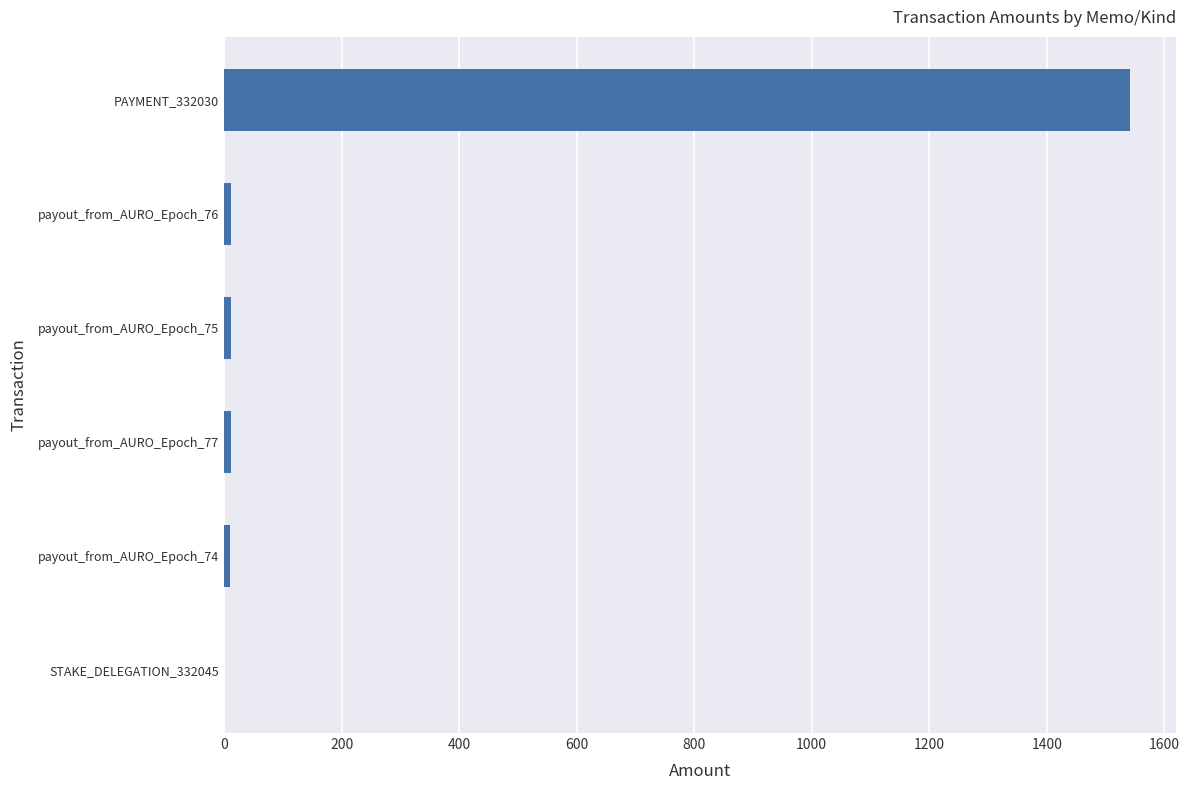

What is the sum of all values?

1587.4